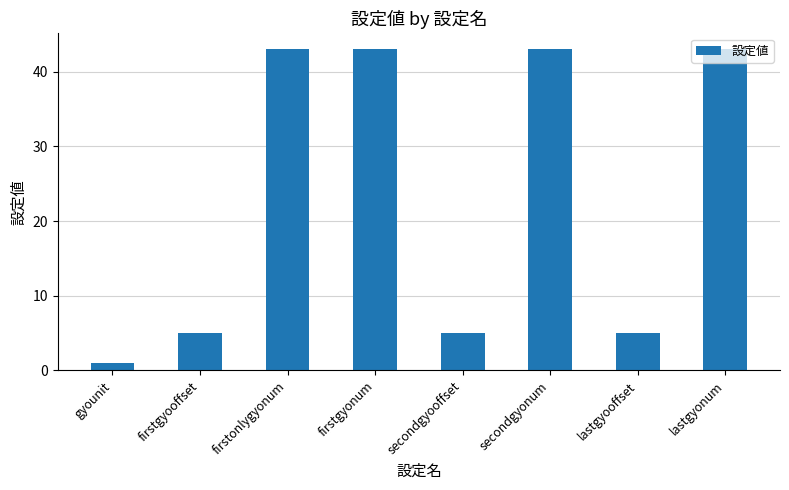

How many series are shown in this chart?

1